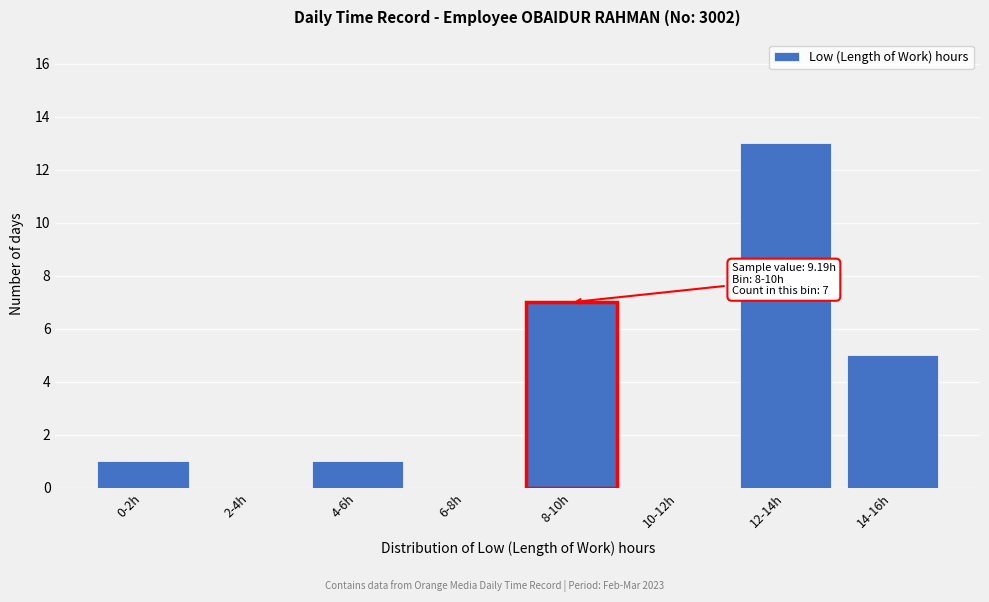

Reading left to right, transcribe all the data shown in this chart.

0-2h=1	2-4h=0	4-6h=1	6-8h=0	8-10h=7	10-12h=0	12-14h=13	14-16h=5